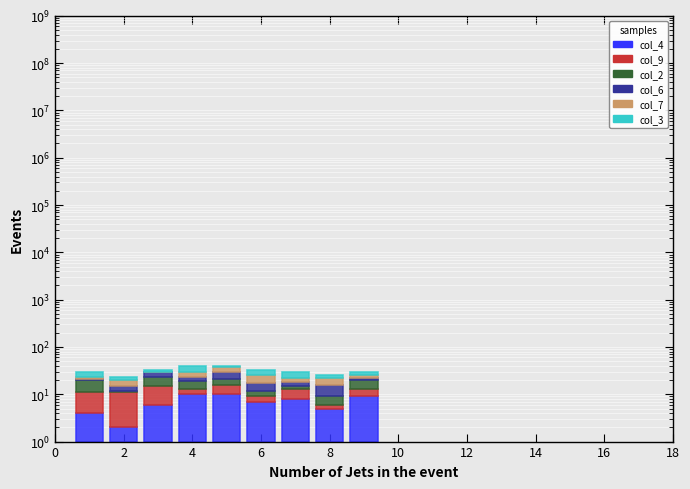

What is the difference between the col_2 values at 10 and 6?

3